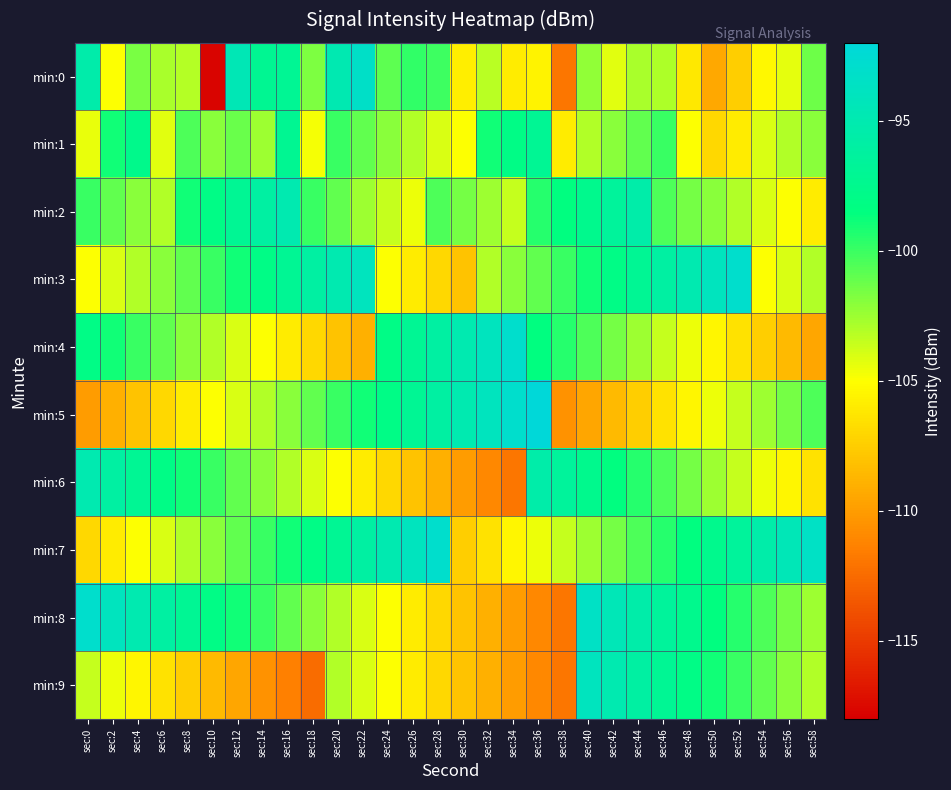

Between sec:18 and sec:46, which is larger?

sec:18